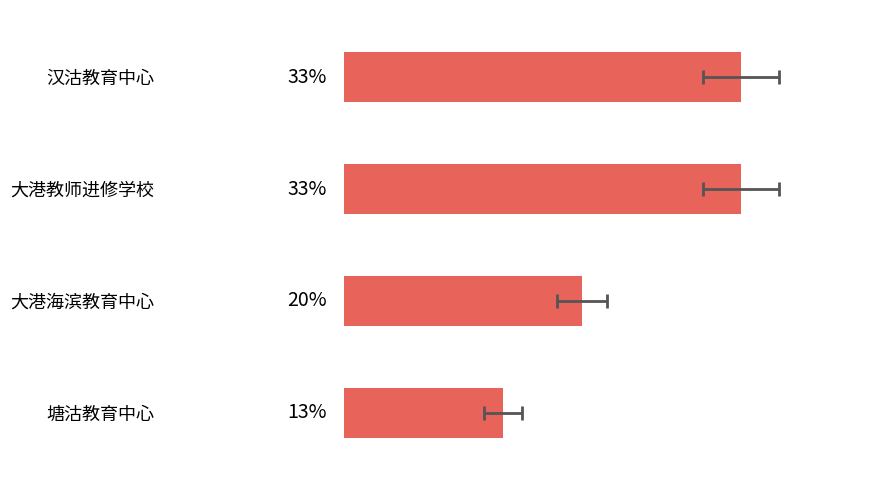

What is the sum of all values?

100.0